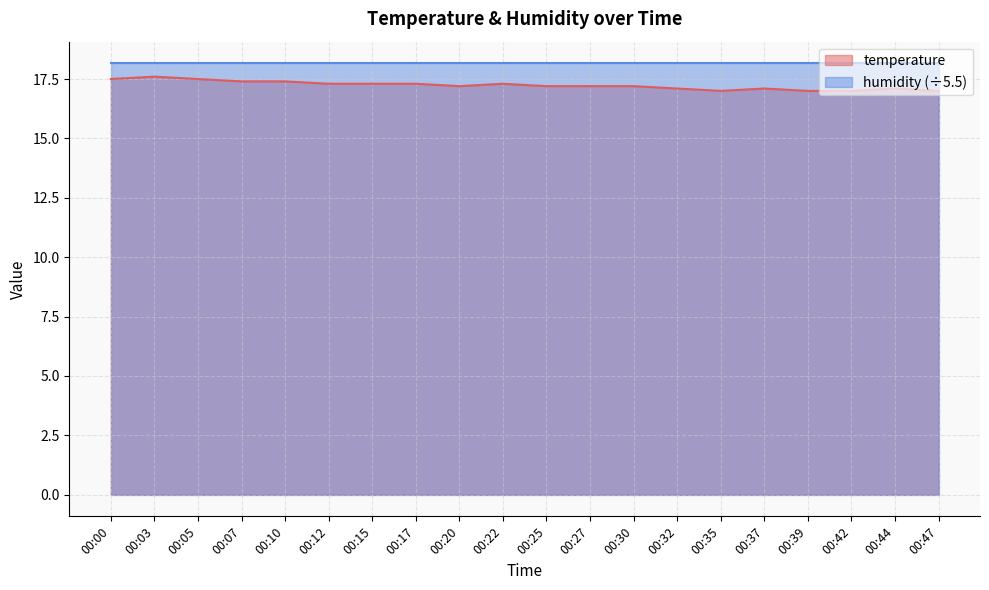

What is the value of the 18th point from the left?

17.0